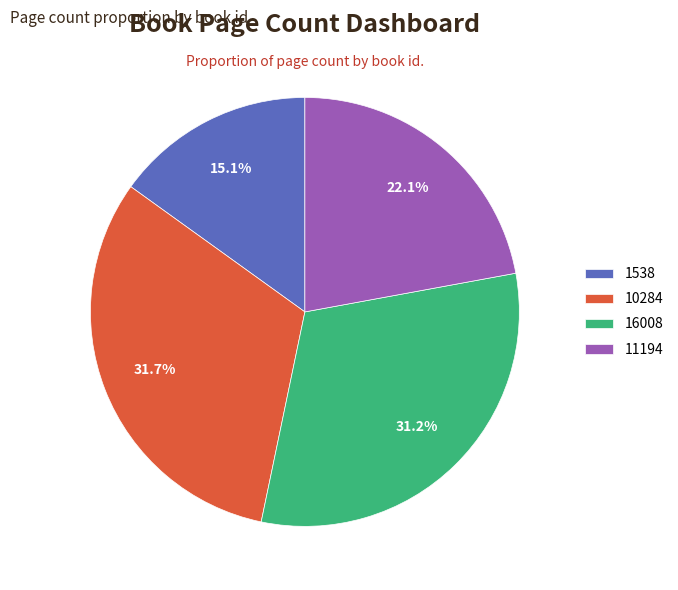

Does any single category account for the majority?

No